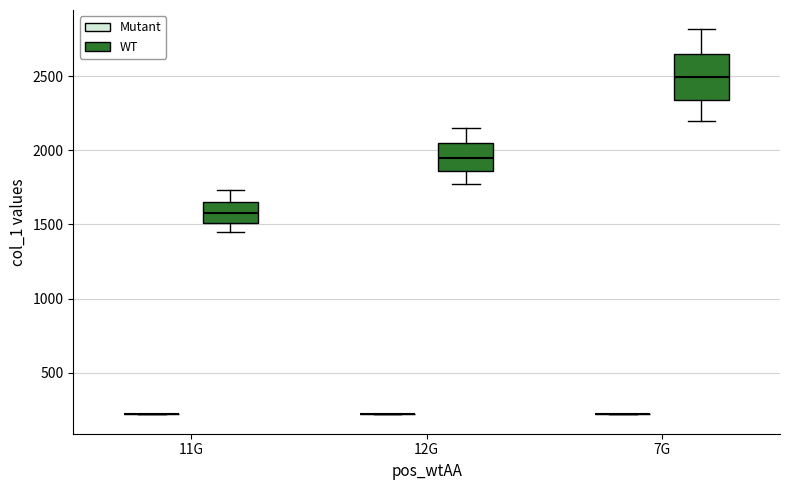

Comparing the boxes themselves (not the whiskers), which one is the tallest?

7G (WT)